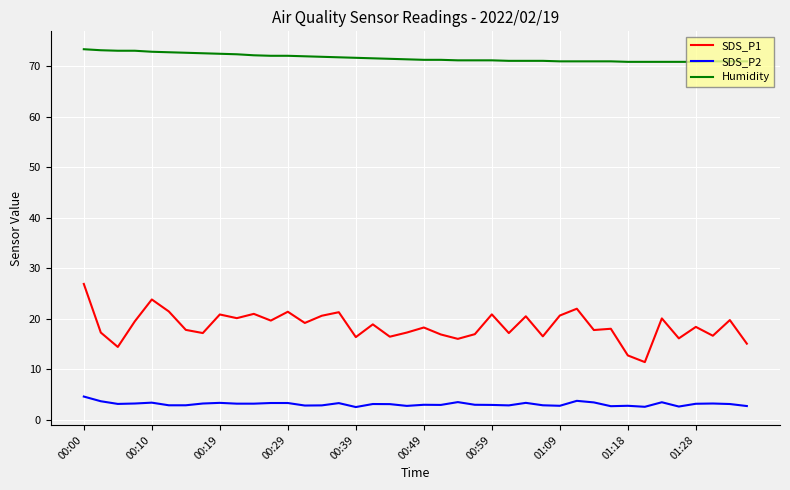

What is the maximum value for SDS_P2?

4.6